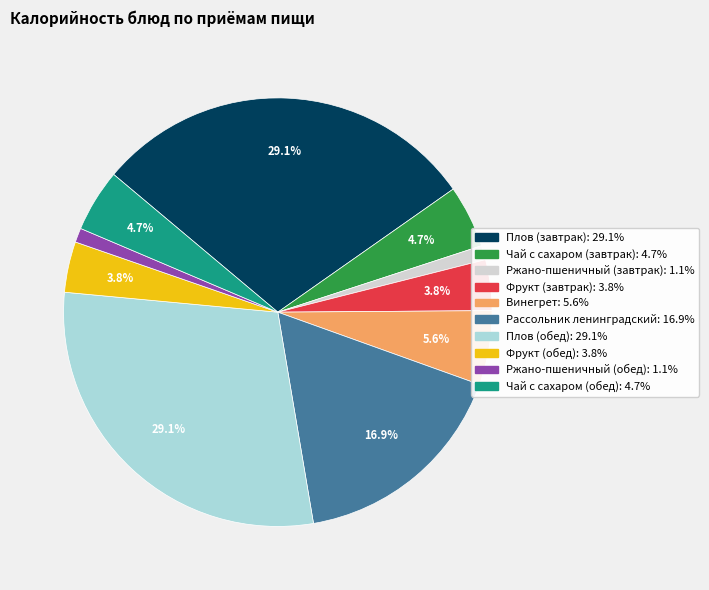

To the nearest percent, what is the difference between the largest and smallest slice percentages?

28%